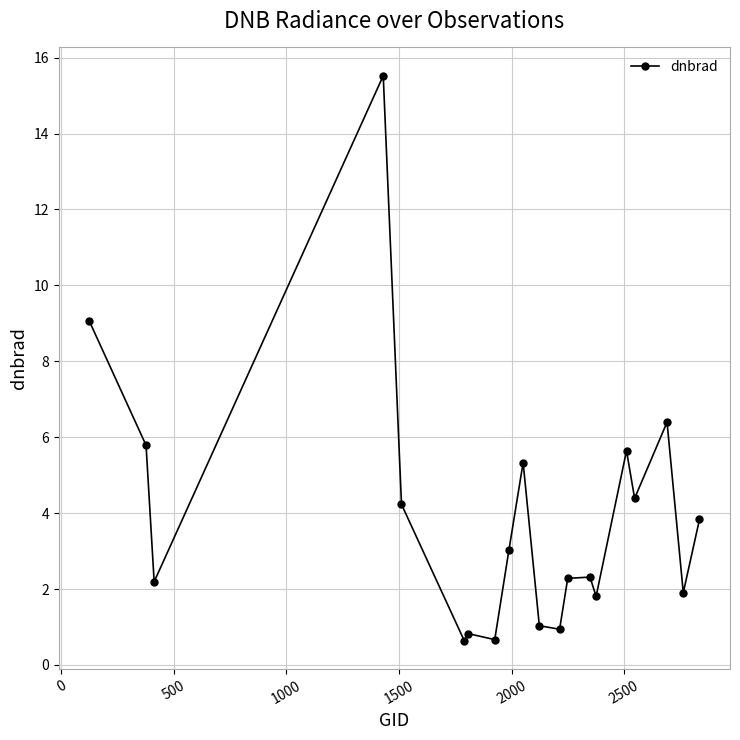

How many points are lower than both their immediate neighbors (excluding endpoints)?

7